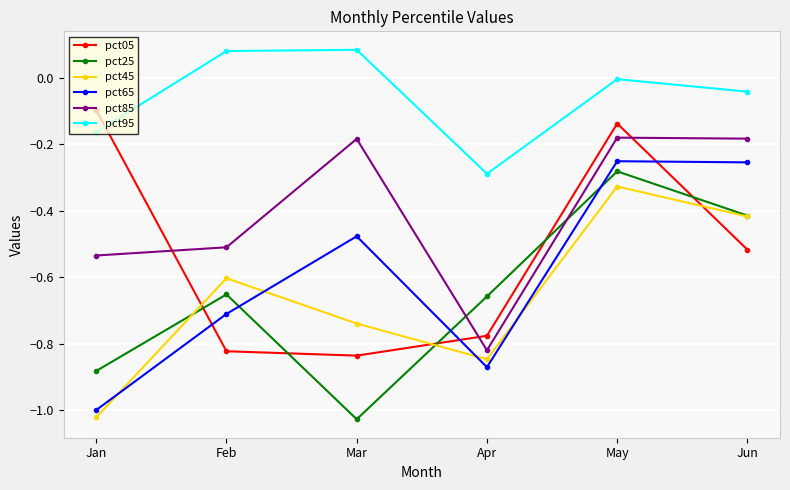

Does the chart display data point markers on the line(s)?

Yes